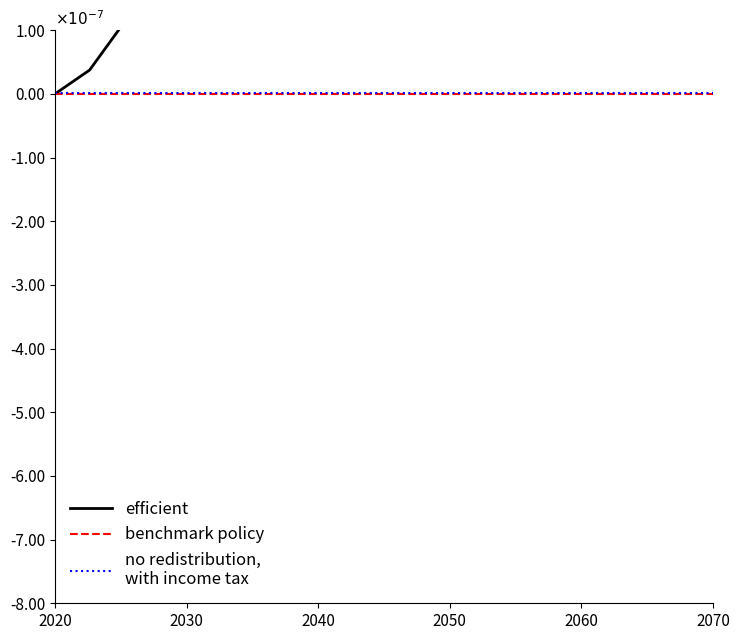

Does the chart have visible grid lines?

No